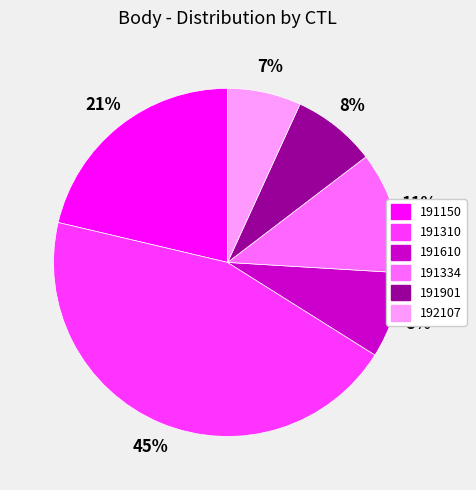

Is the sum of 191150 and 192107 greater than half?

No